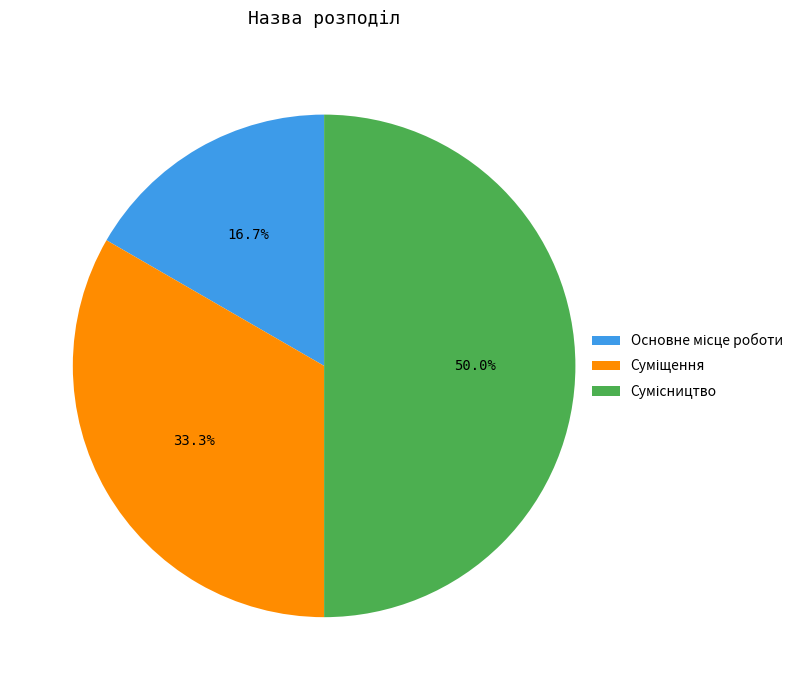

The Сумісництво slice represents 44% of the pie. True or false?

False